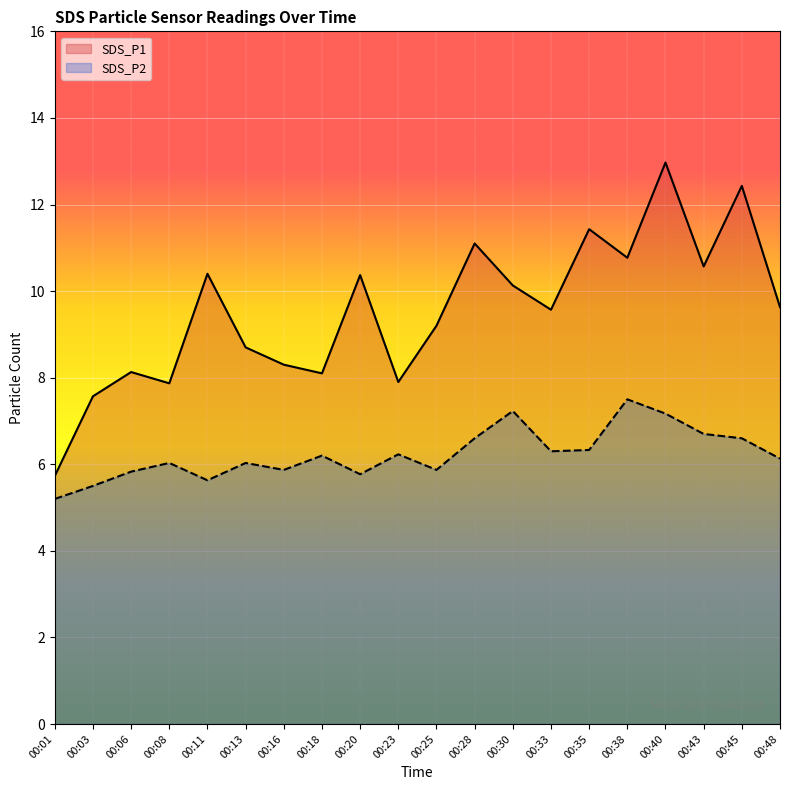

Where is SDS_P2 nearest to the value 6?

00:08